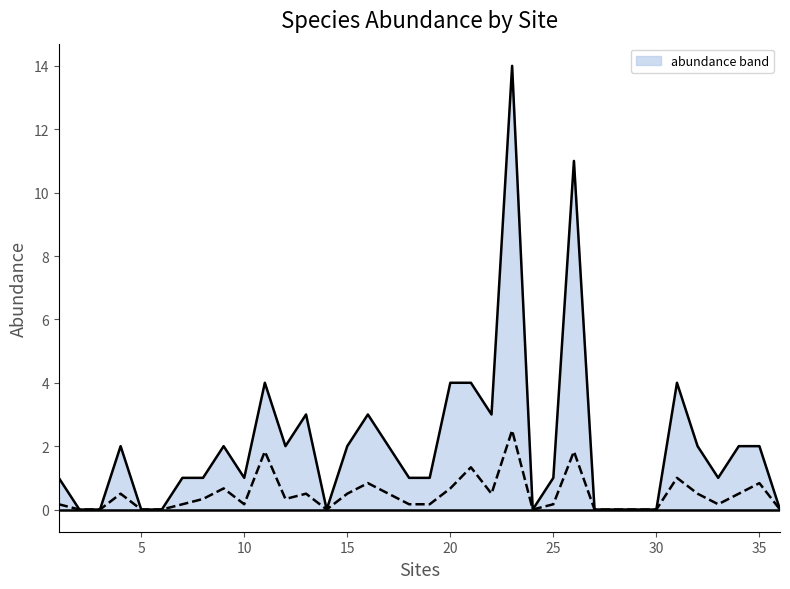

True or false: sp16 and sp40 intersect in this chart.

False